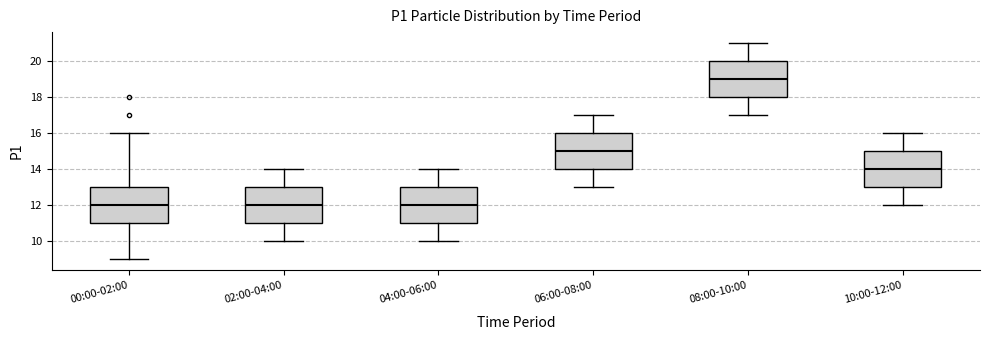

Which box has the highest median line?

08:00-10:00